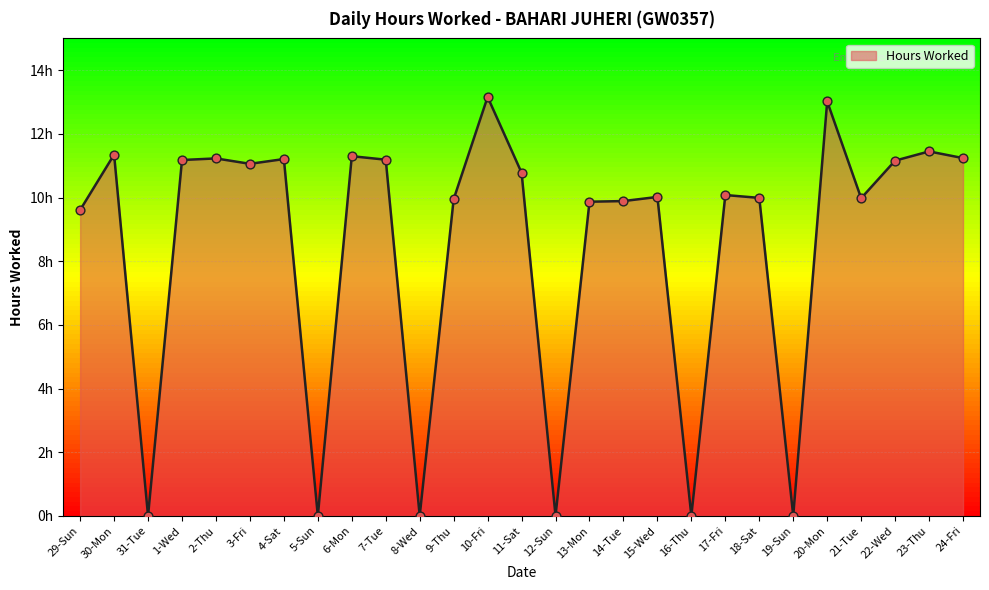

Between 11-Sat and 4-Sat, which is larger?

4-Sat